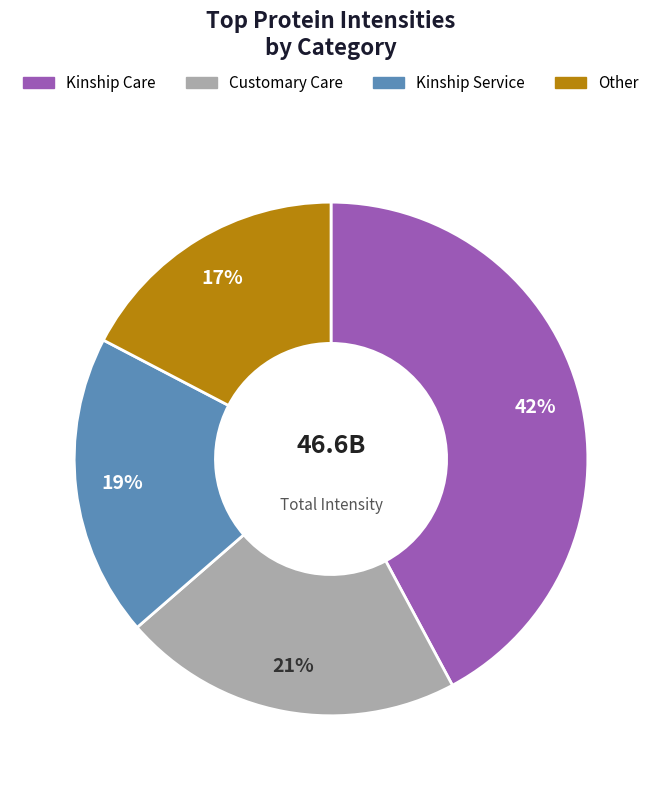

How many slices are in this pie chart?

4